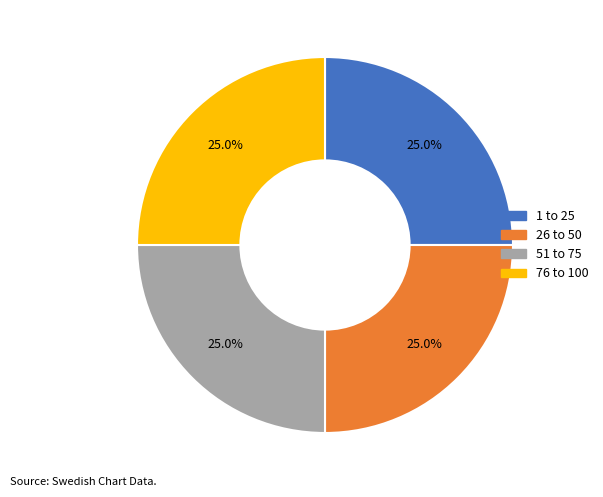

To the nearest percent, what is the combined percentage of 51 to 75 and 1 to 25?

50%